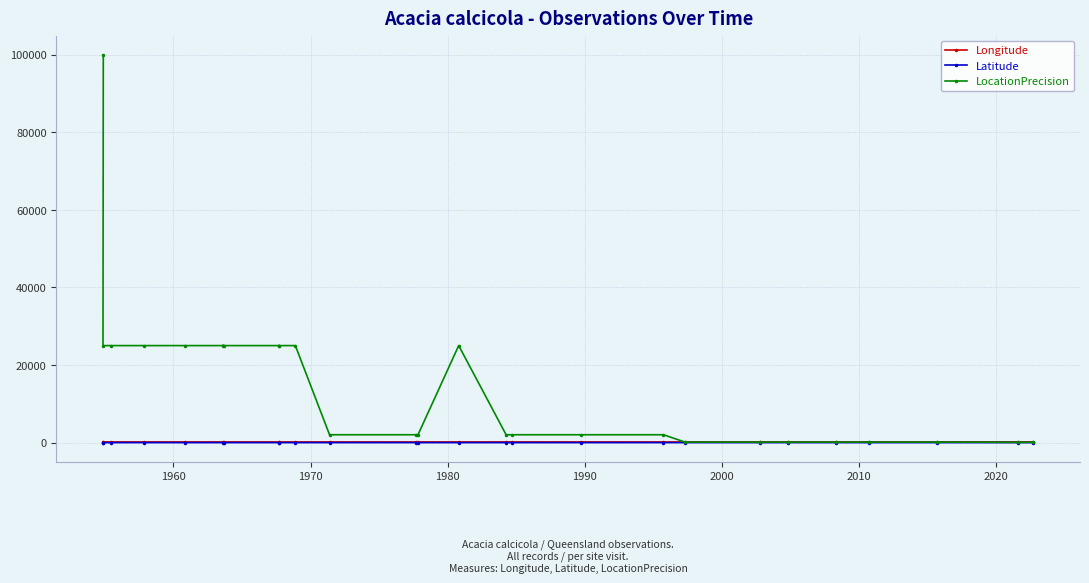

What is the sum of all Latitude values?

-690.5